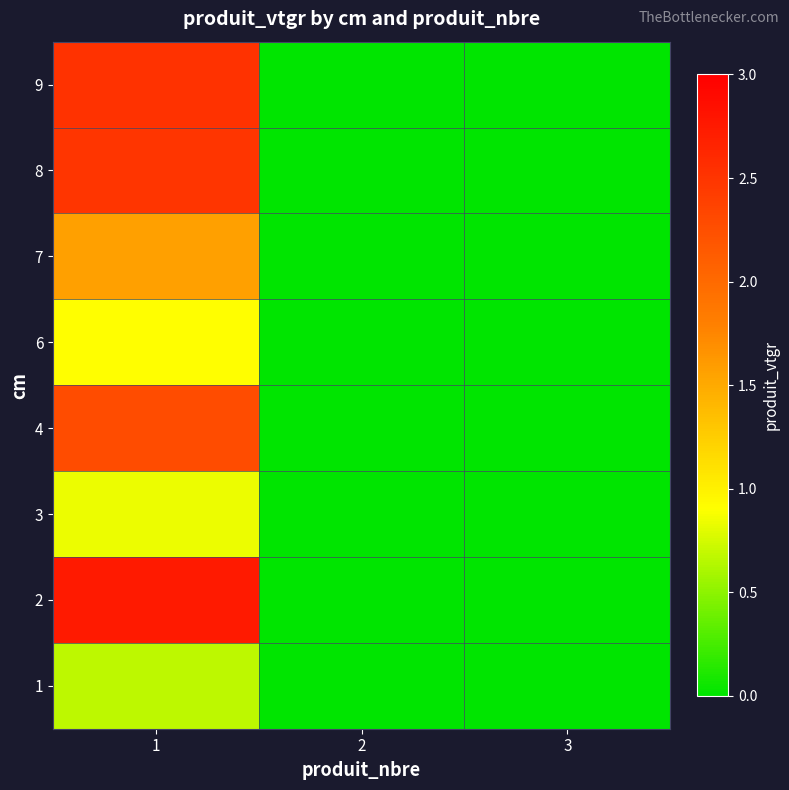

At which category is the sum across all series the highest?

1